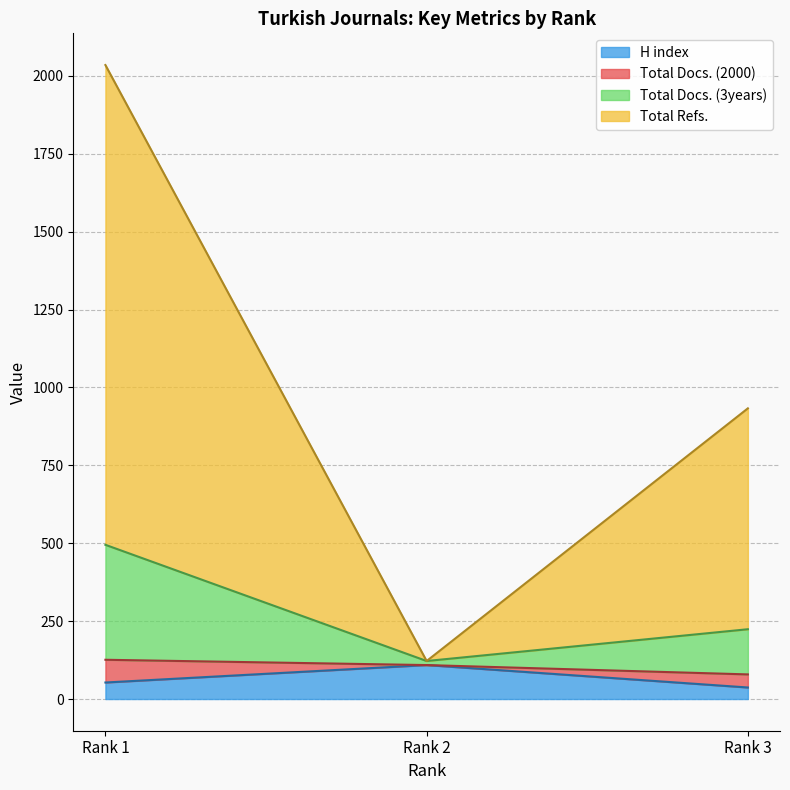

How many values in the Total Docs. (3years) series exceed 224?

1